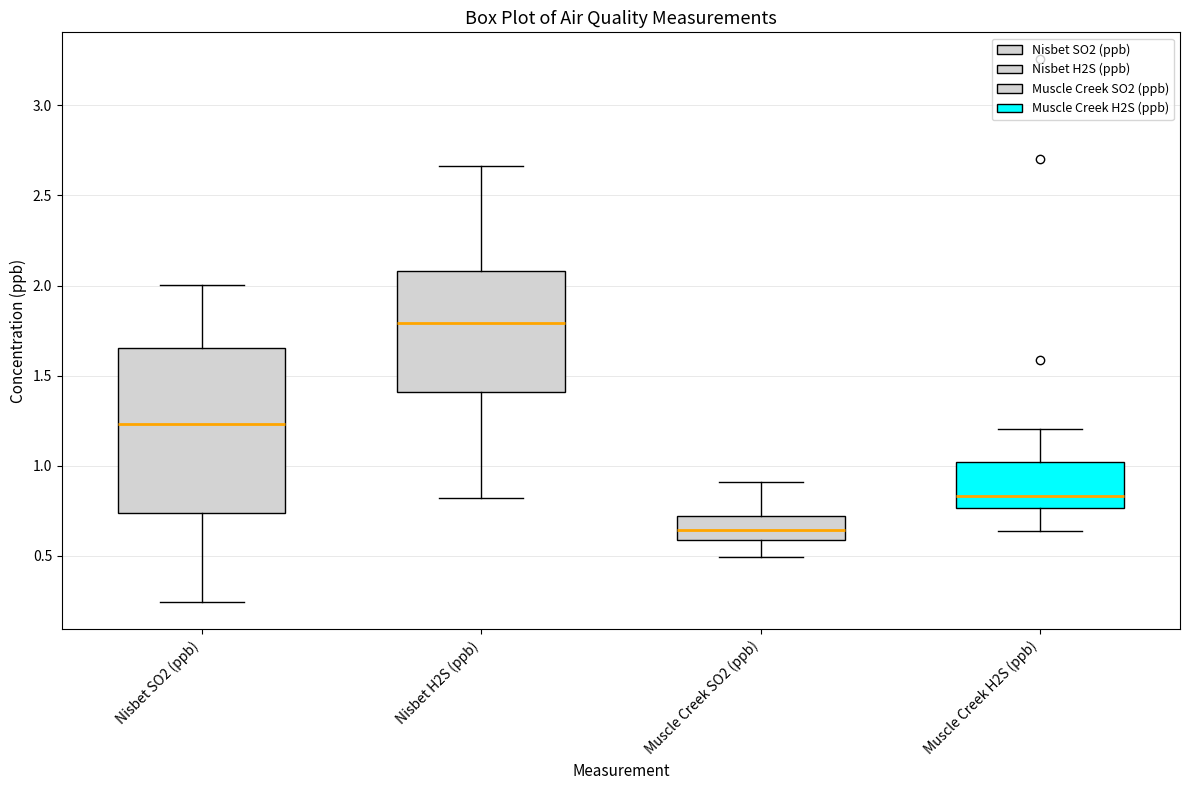

Reading left to right, transcribe this box plot: for each box, give where its median line is, the range the box spans, and where its two whiskers end, as read against the y-axis. The values are not printed on the chart, so give them approximately, as read against the axis.

Nisbet SO2 (ppb): median 1.25, box 0.75 to 1.65, whiskers 0.25 to 2.00
Nisbet H2S (ppb): median 1.80, box 1.40 to 2.10, whiskers 0.80 to 2.65
Muscle Creek SO2 (ppb): median 0.65, box 0.60 to 0.70, whiskers 0.50 to 0.90
Muscle Creek H2S (ppb): median 0.85, box 0.75 to 1.00, whiskers 0.65 to 1.20